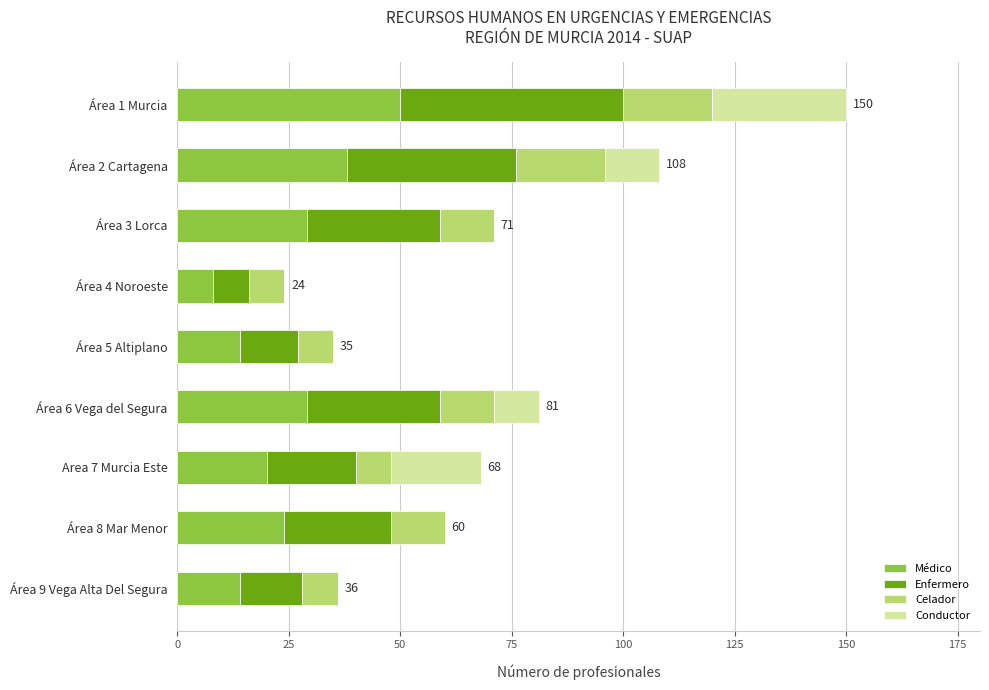

At which label does Médico reach its peak?

Área 1 Murcia